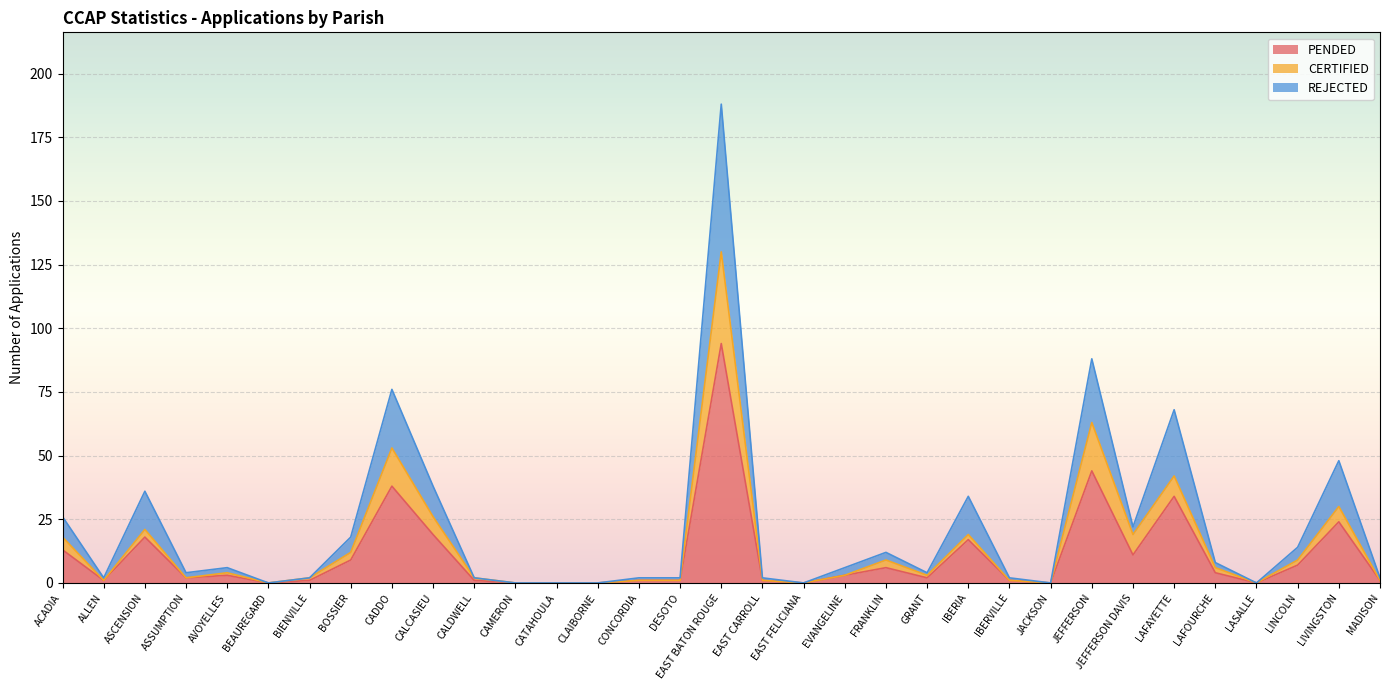

At which label does PENDED reach its peak?

EAST BATON ROUGE